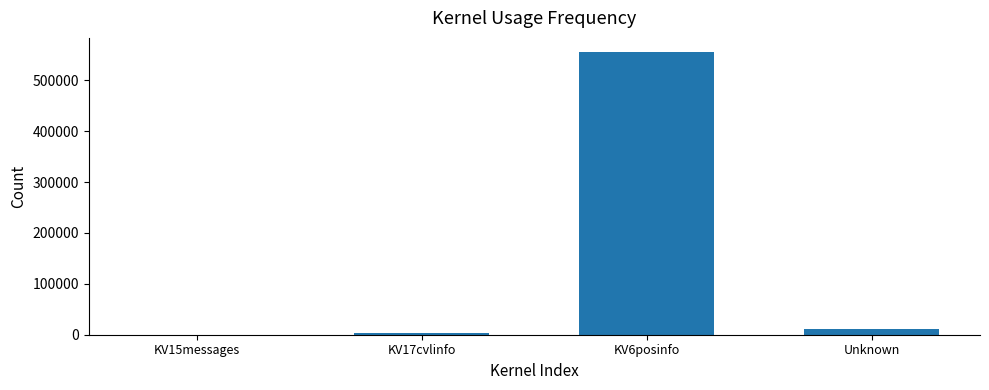

What is the maximum value shown in the chart?

555468